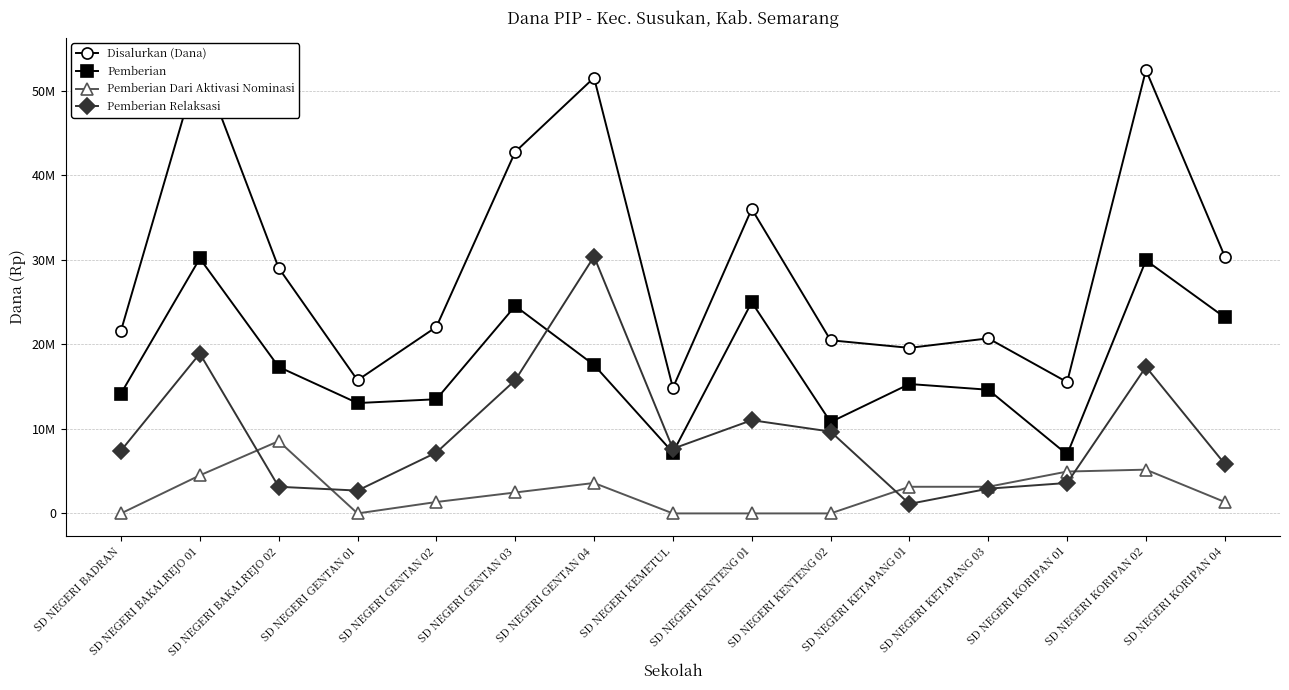

What is the label of the 7th point from the right?

SD NEGERI KENTENG 01